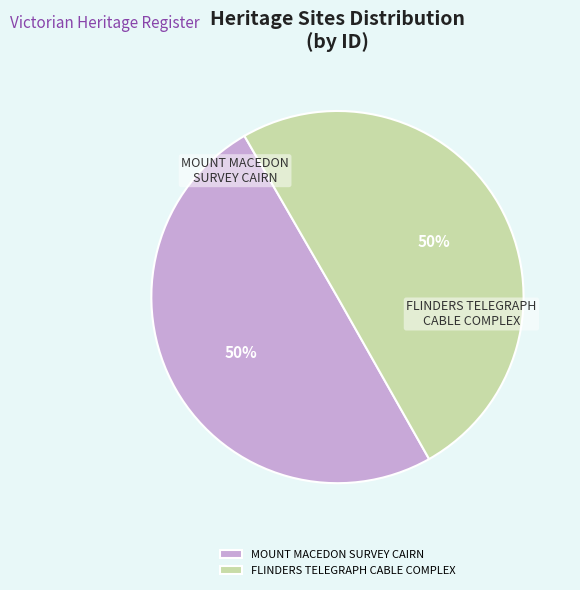

Combined, do FLINDERS TELEGRAPH CABLE COMPLEX and MOUNT MACEDON SURVEY CAIRN account for over 50%?

Yes